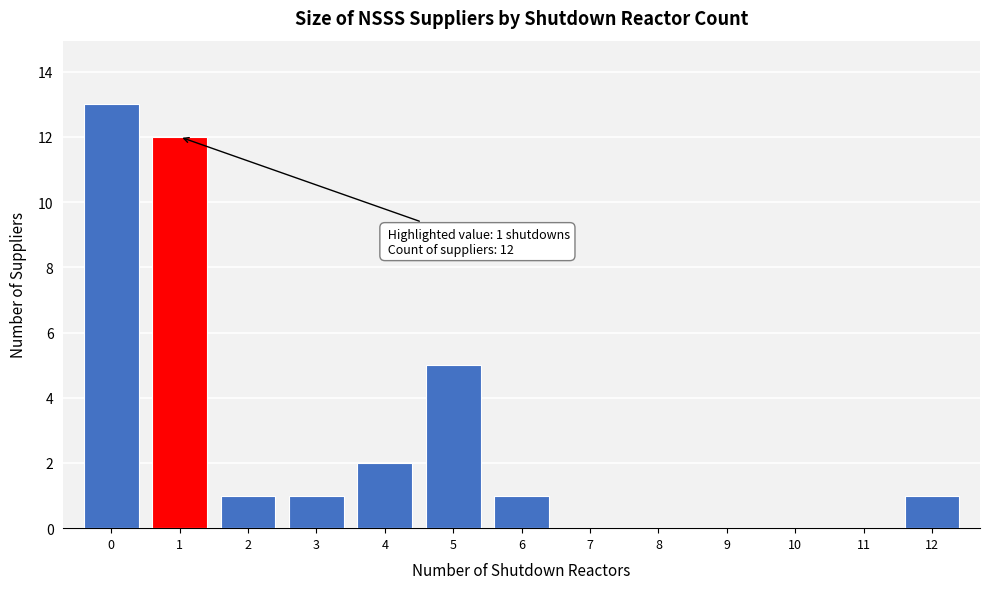

Reading left to right, what are all the values shown in this chart?

0=13	1=12	2=1	3=1	4=2	5=5	6=1	7=0	8=0	9=0	10=0	11=0	12=1